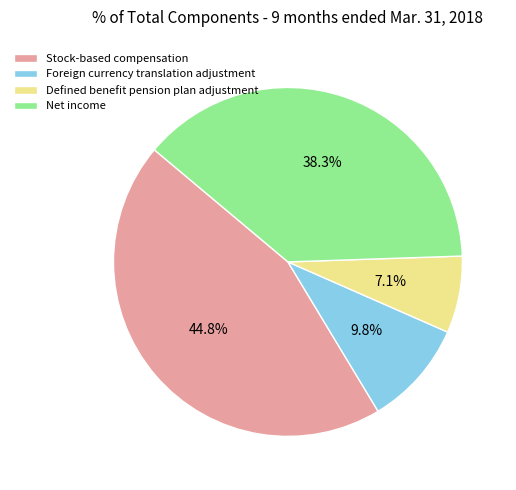

Is there any slice that represents more than half of the pie?

No